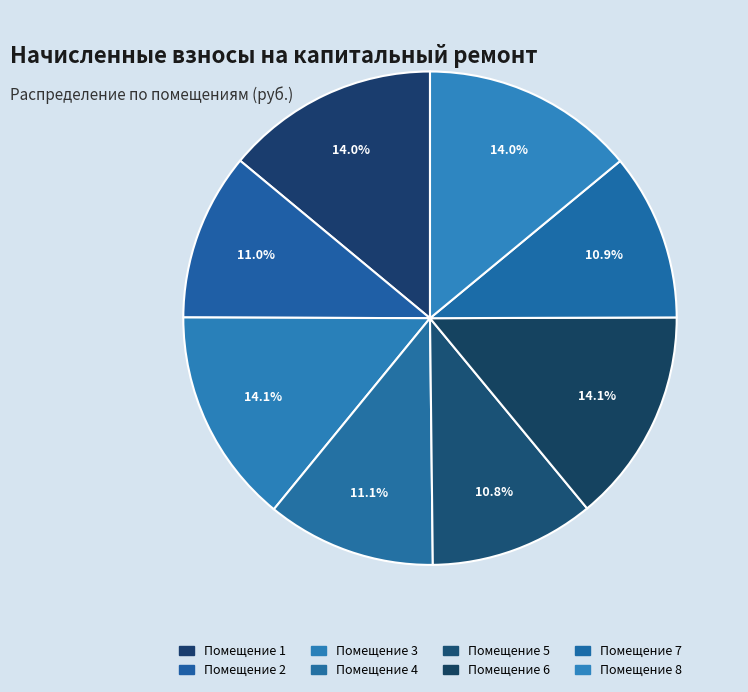

How many segments does this pie chart have?

8